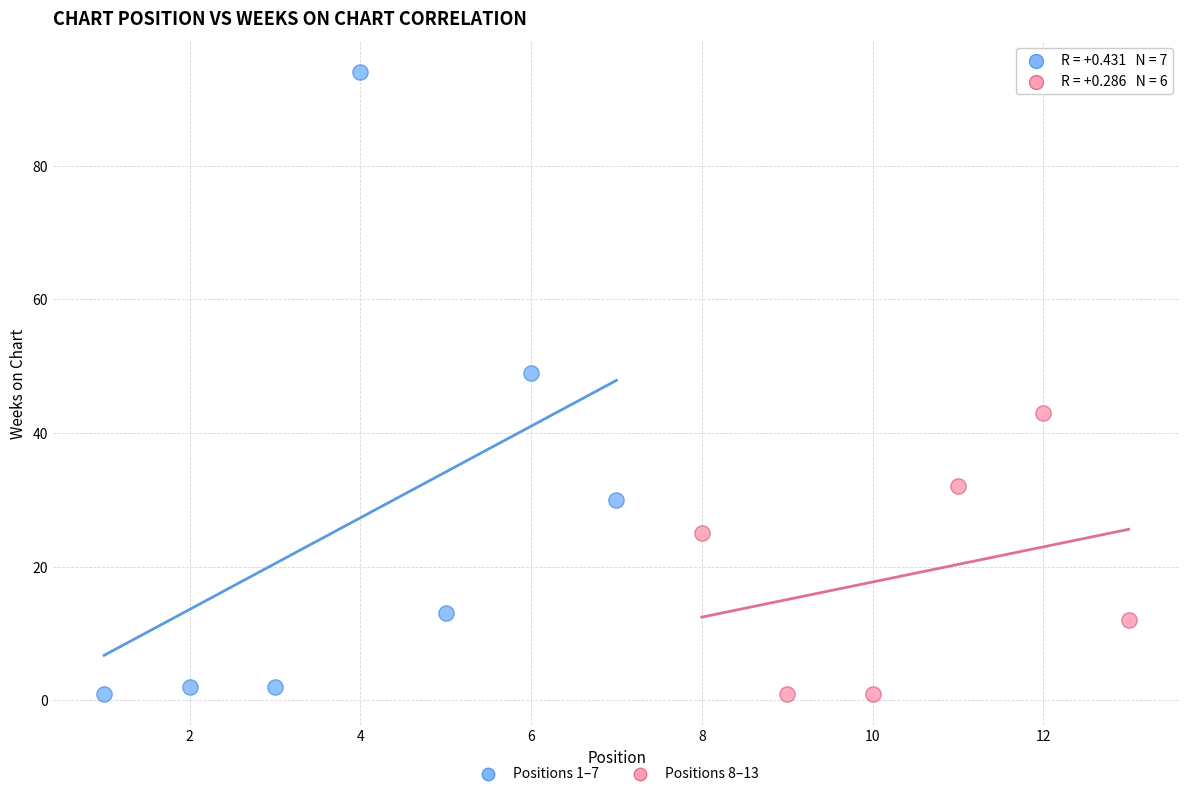

Which series reaches the maximum Y coordinate?

Positions 1–7